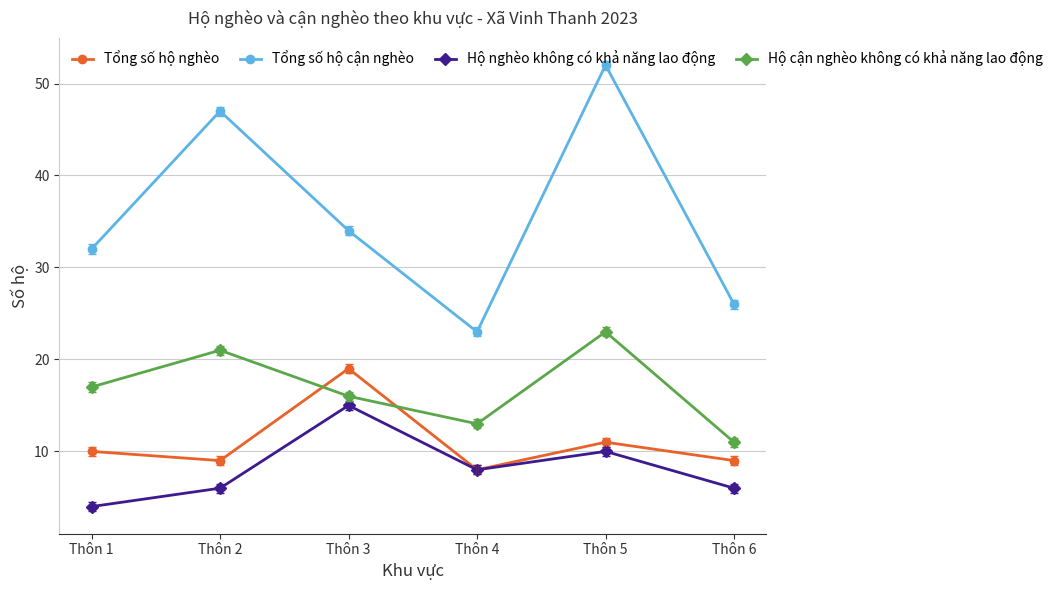

At how many categories does at least one series exceed 46?

2